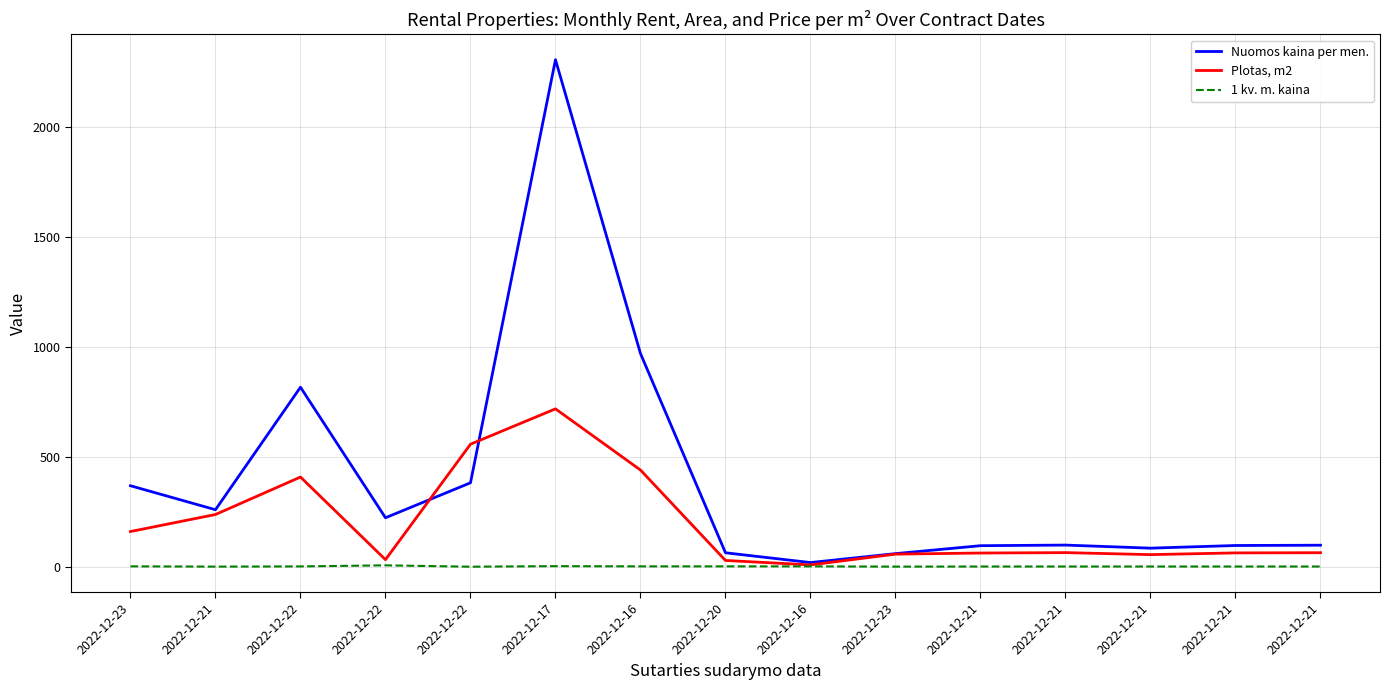

How many lines are shown in the chart?

3